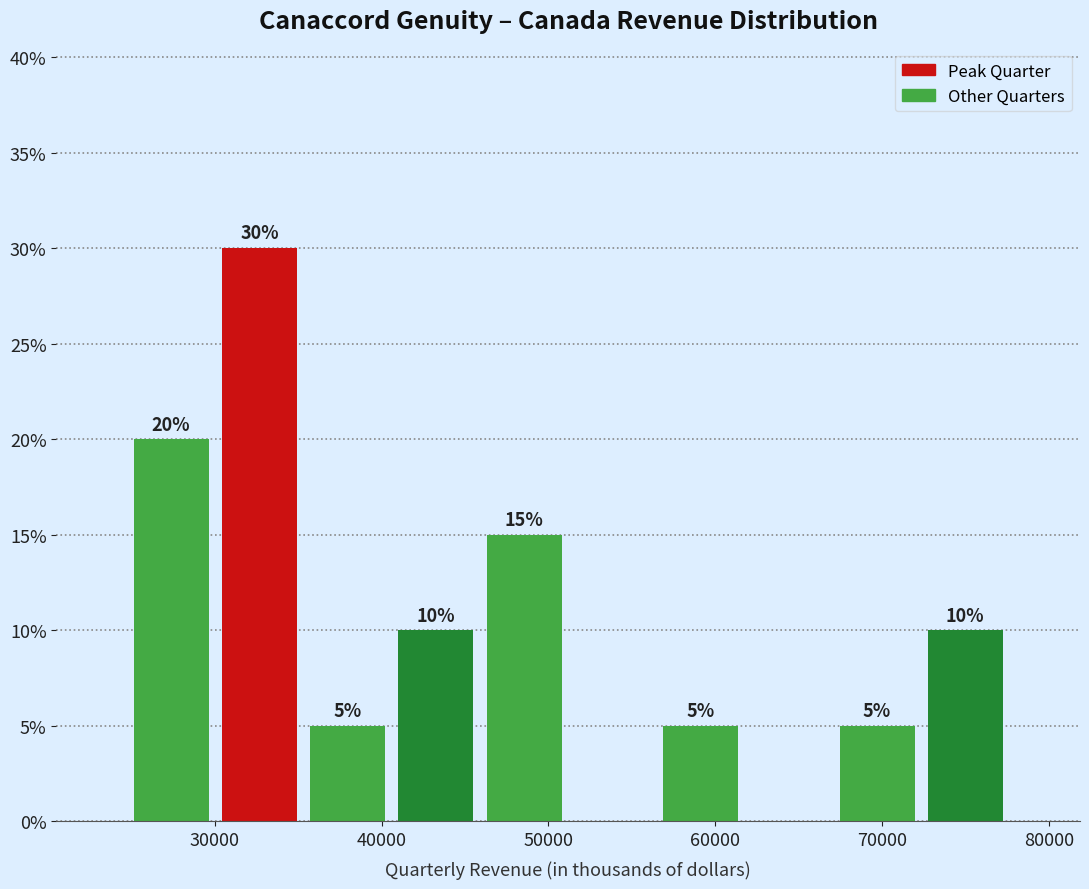

Over which range of the x-axis is the bar tallest?

30000 to 35000